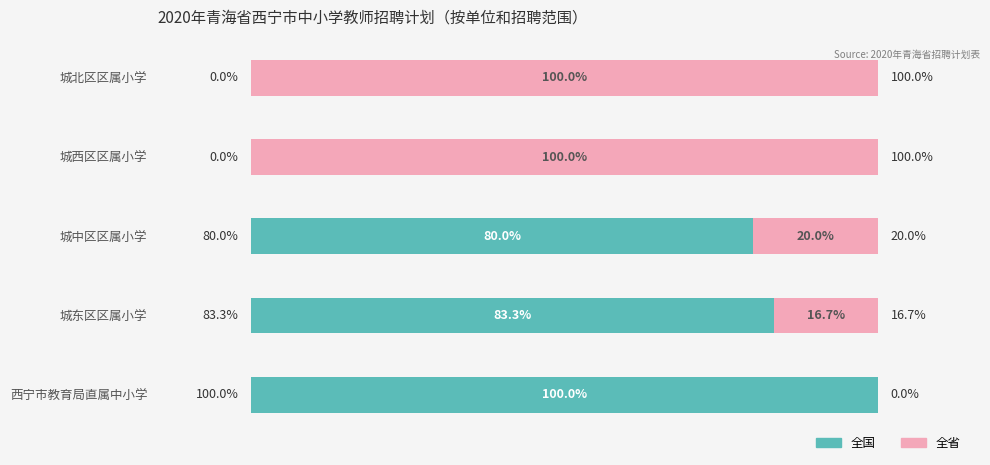

At which label is 全国 closest to 50?

城中区区属小学